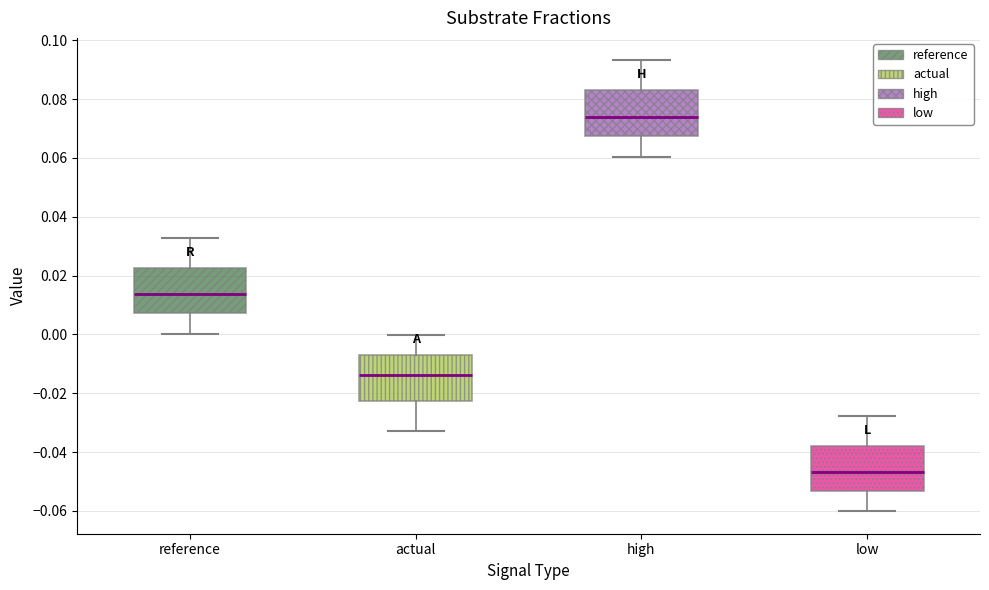

Reading left to right, read every box against the y-axis: the position of its median line, the range the box covers, and the ends of its whiskers. The values are not printed on the chart, so give them approximately, as read against the axis.

reference: median 0.014, box 0.008 to 0.022, whiskers 0.000 to 0.032
actual: median -0.014, box -0.022 to -0.006, whiskers -0.032 to 0.000
high: median 0.074, box 0.068 to 0.084, whiskers 0.060 to 0.094
low: median -0.046, box -0.054 to -0.038, whiskers -0.060 to -0.028